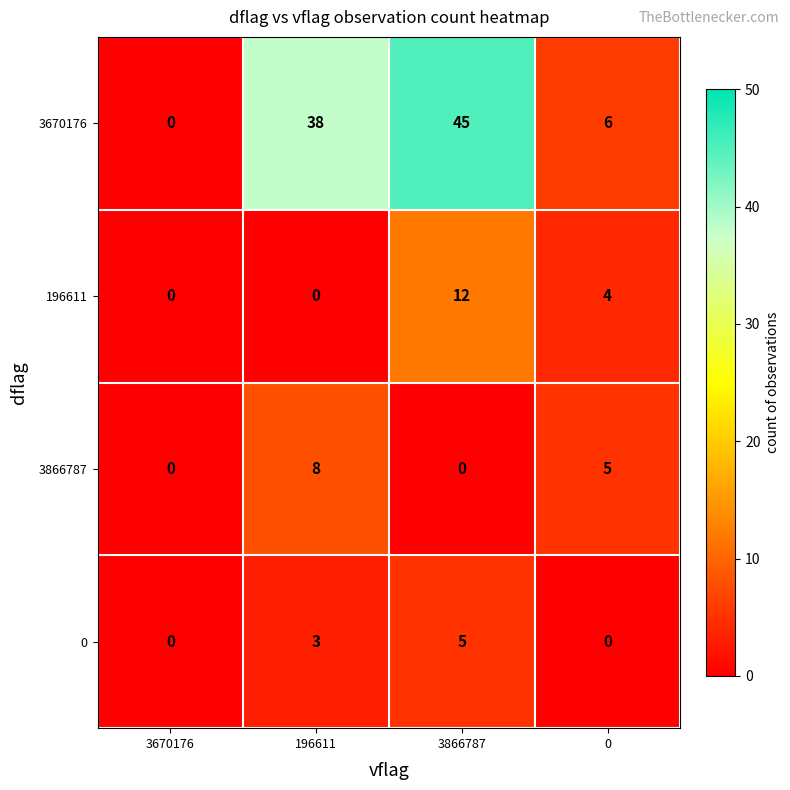

Reading left to right, transcribe all the data shown in this chart.

3670176: 0	38	45	6
196611: 0	0	12	4
3866787: 0	8	0	5
0: 0	3	5	0